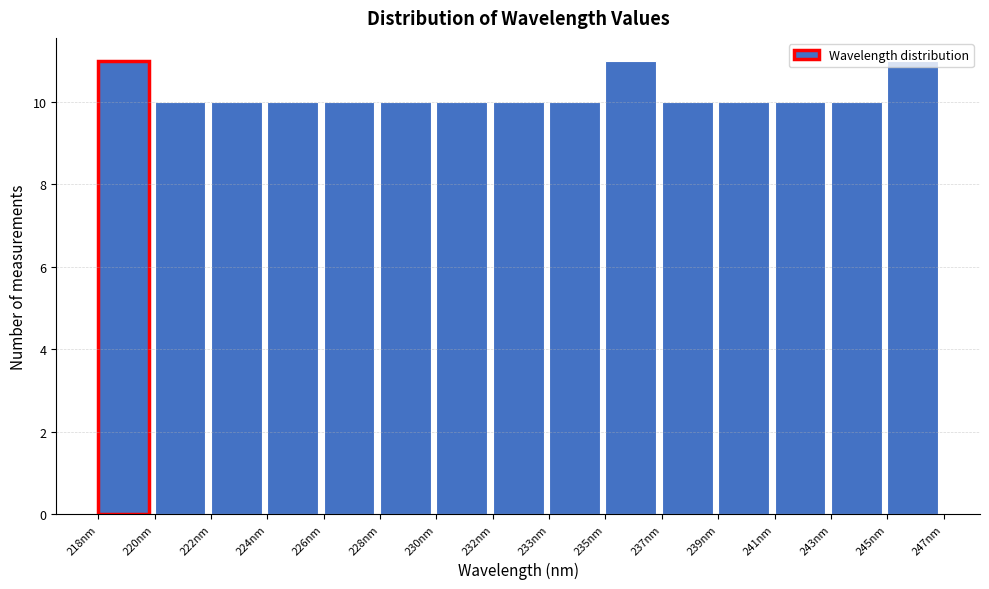

What is the value of the 15th bar from the left?

11